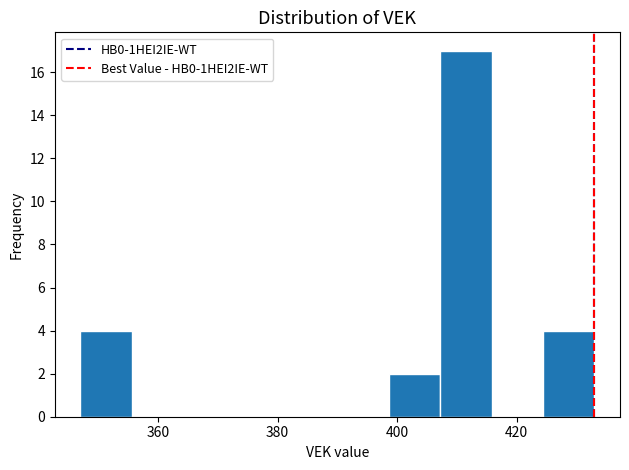

Reading left to right, list every bar in this chart as the range it spans on the x-axis followed by its height. Neither the bar edges nor the heights are printed on the chart, so give them approximately, as read against the axes.

347.0 to 355.6: 4
355.6 to 364.2: 0
364.2 to 372.8: 0
372.8 to 381.4: 0
381.4 to 390.0: 0
390.0 to 398.6: 0
398.6 to 407.2: 2
407.2 to 415.8: 17
415.8 to 424.4: 0
424.4 to 433.0: 4